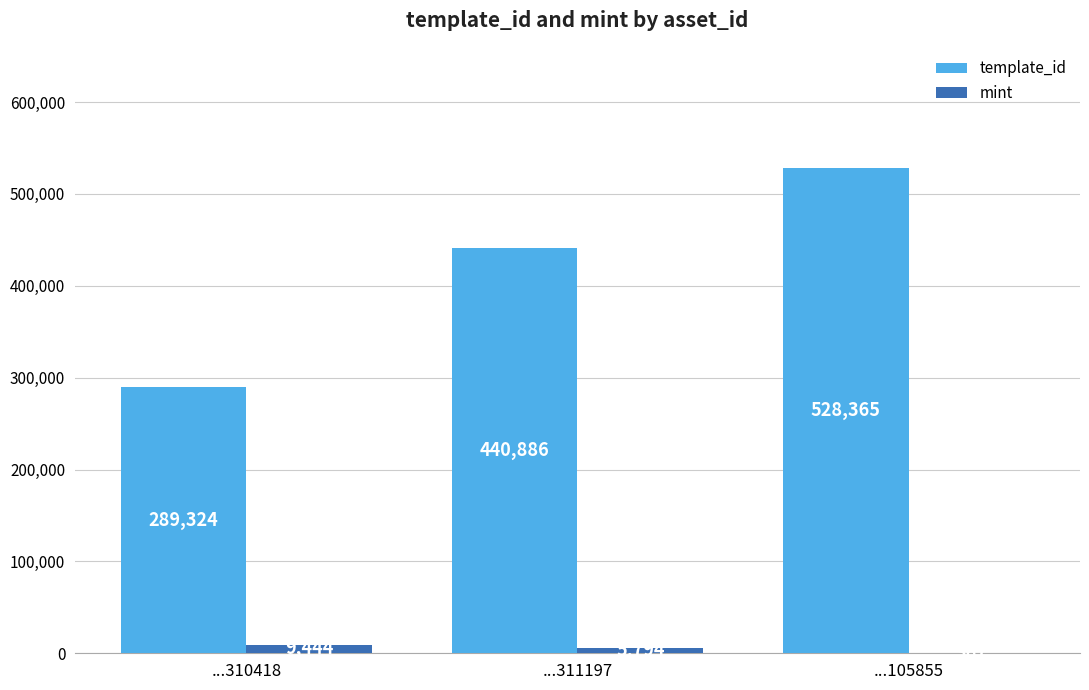

How many series are shown in this chart?

2